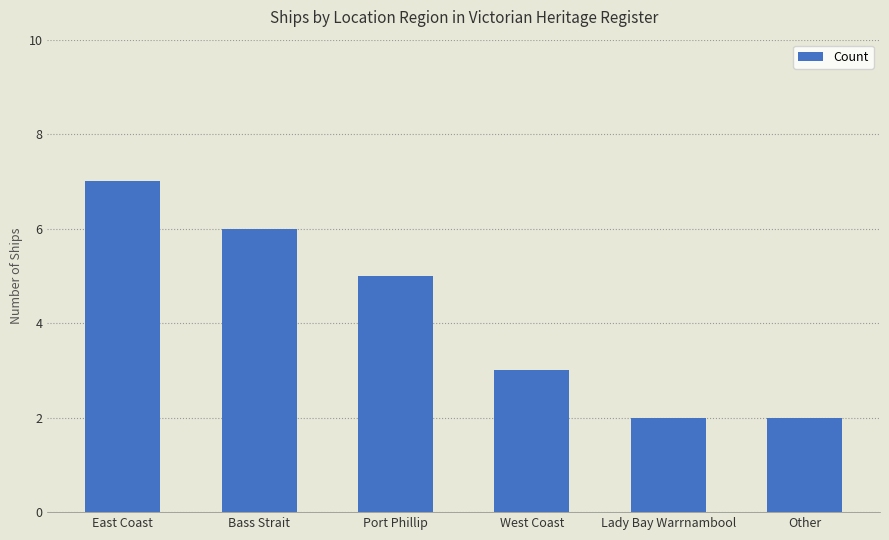

What is the smallest value displayed?

2